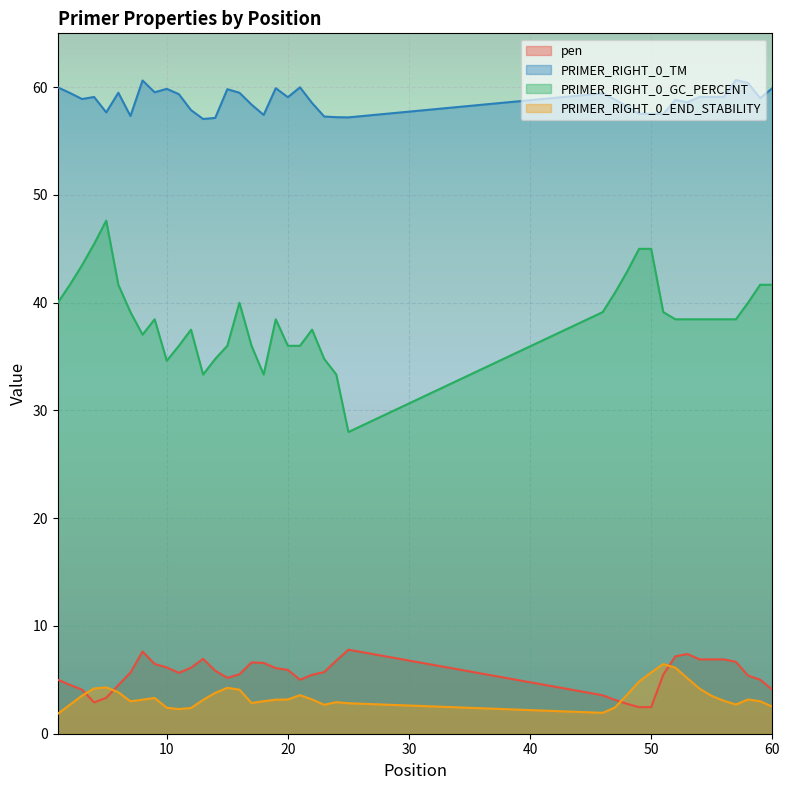

List the labels in order of PRIMER_RIGHT_0_END_STABILITY value, smallest first.

1, 46, 11, 12, 10, 47, 60, 2, 23, 57, 25, 17, 24, 7, 59, 18, 56, 13, 8, 19, 20, 22, 58, 9, 55, 3, 21, 48, 14, 6, 16, 54, 4, 15, 5, 49, 53, 50, 52, 51